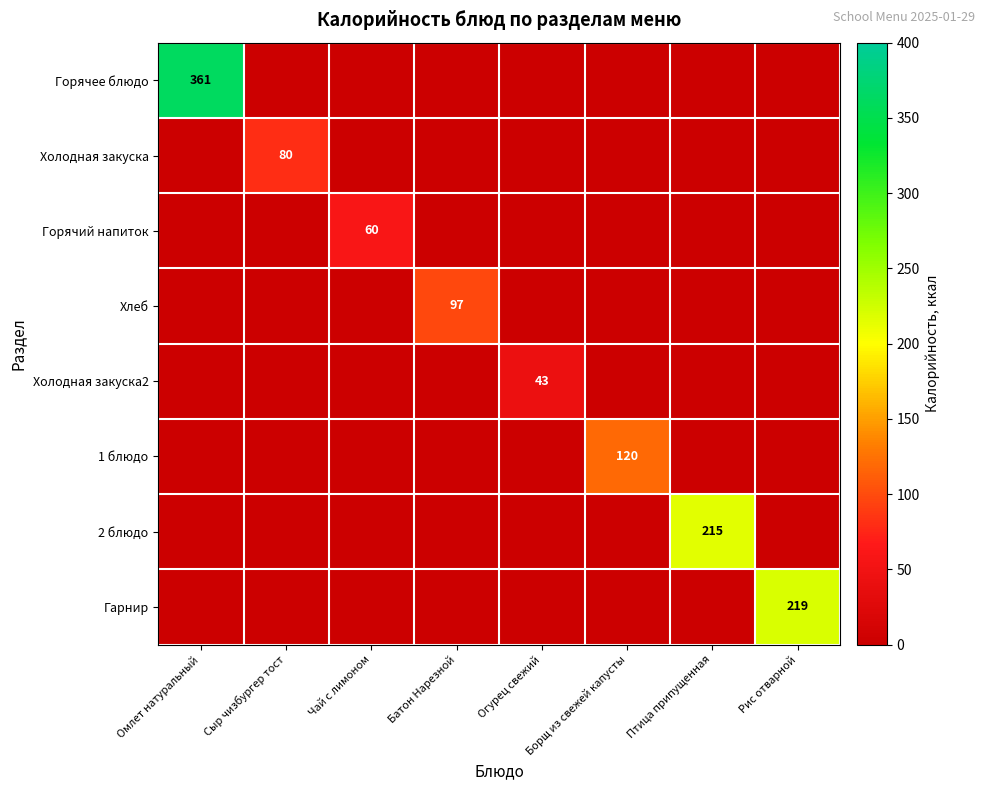

What is the total value across all series at Сыр чизбургер тост?

80